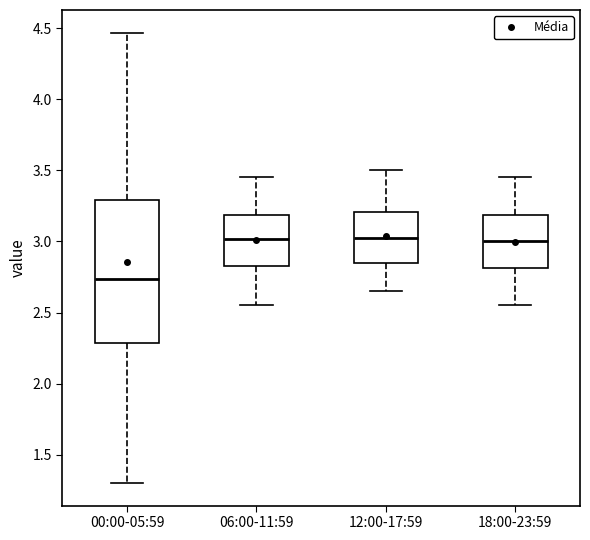

Reading left to right, read every box against the y-axis: the position of its median line, the range the box covers, and the ends of its whiskers. The values are not printed on the chart, so give them approximately, as read against the axis.

00:00-05:59: median 2.75, box 2.30 to 3.30, whiskers 1.30 to 4.45
06:00-11:59: median 3.00, box 2.85 to 3.20, whiskers 2.55 to 3.45
12:00-17:59: median 3.05, box 2.85 to 3.20, whiskers 2.65 to 3.50
18:00-23:59: median 3.00, box 2.80 to 3.20, whiskers 2.55 to 3.45